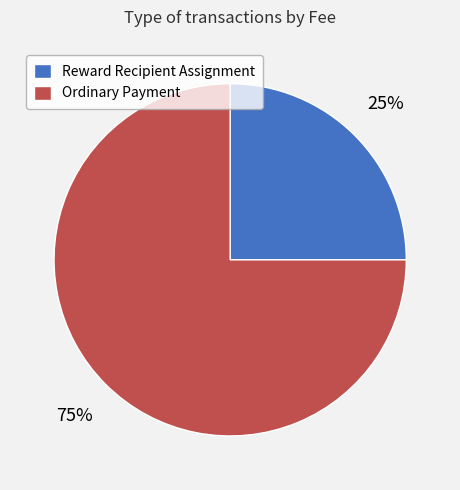

Do Reward Recipient Assignment and Ordinary Payment together represent more than half of the pie?

Yes